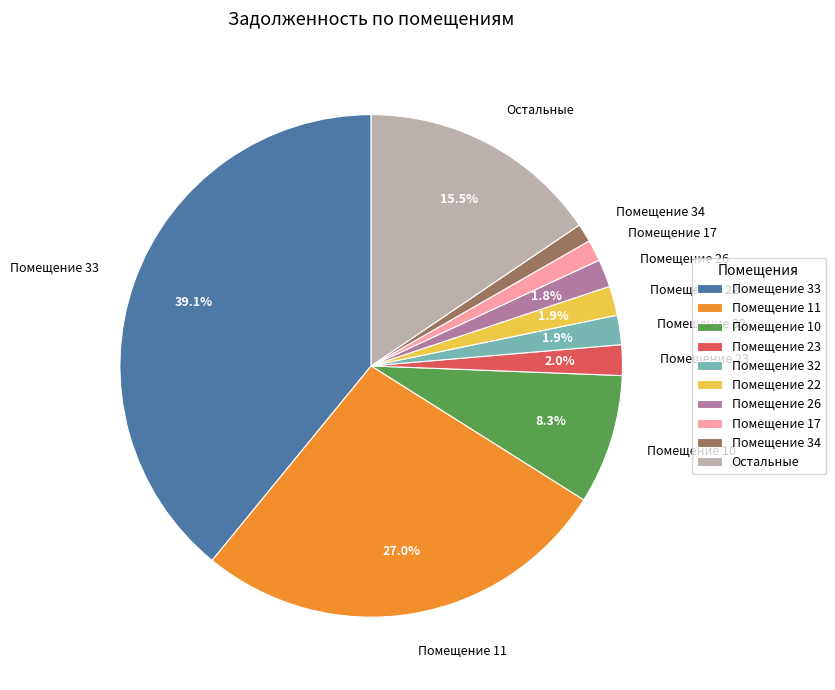

Which slice is the largest?

Помещение 33